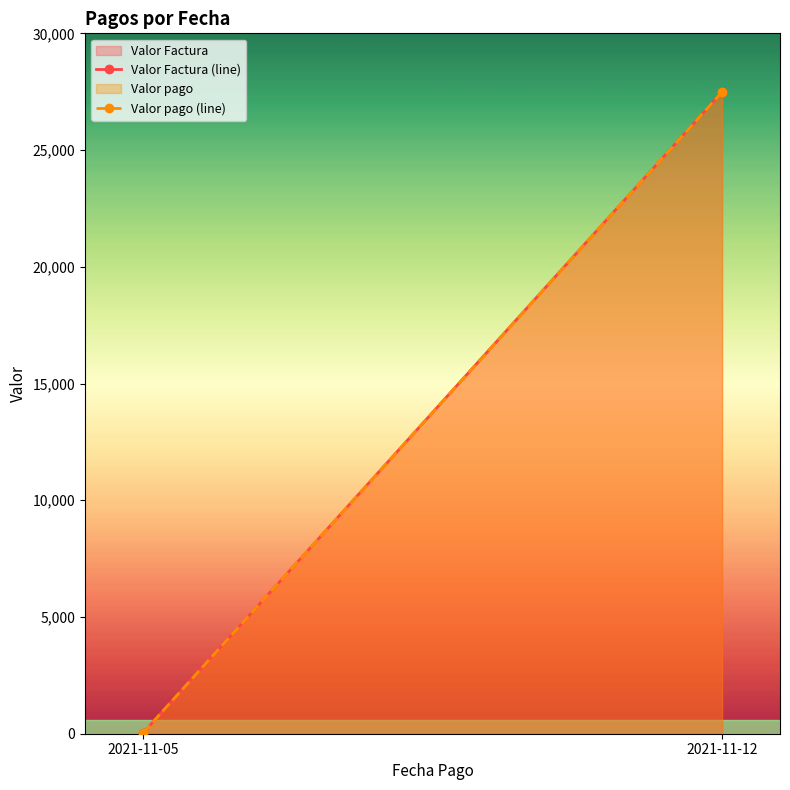

Is it true that Valor Factura (line) equals 7791.7 at 2021-11-12?

False